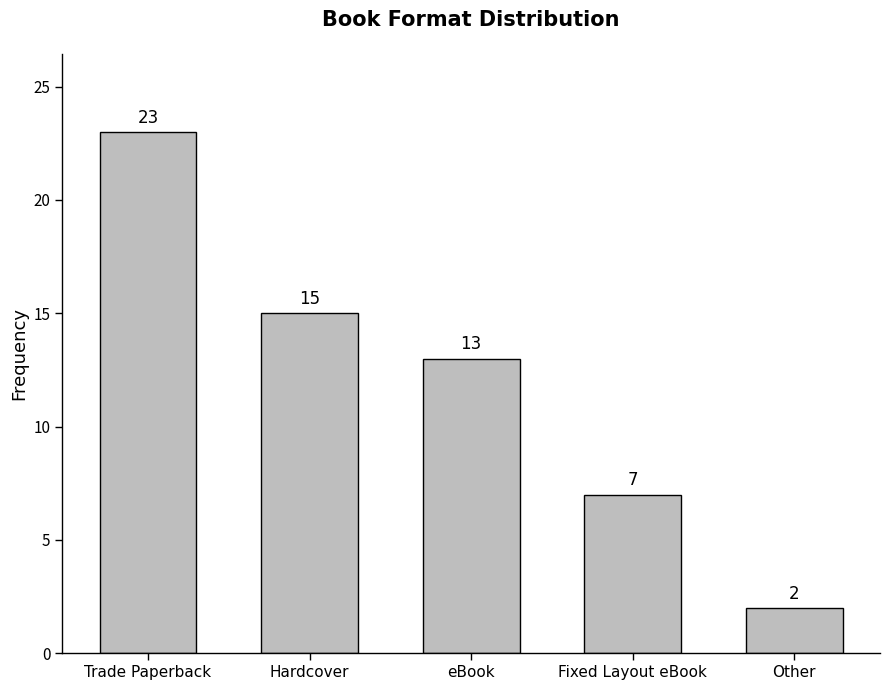

Are the bars horizontal?

No